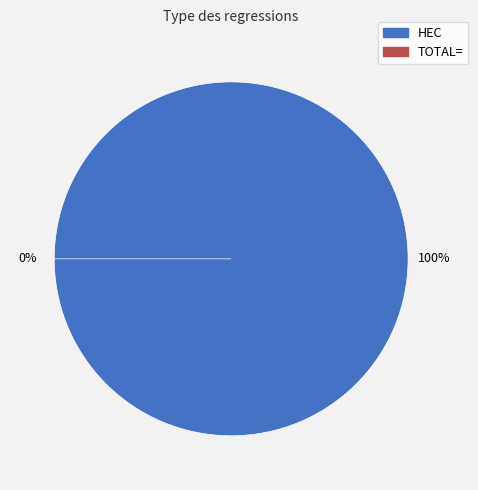

Between HEC and TOTAL=, which is larger?

HEC